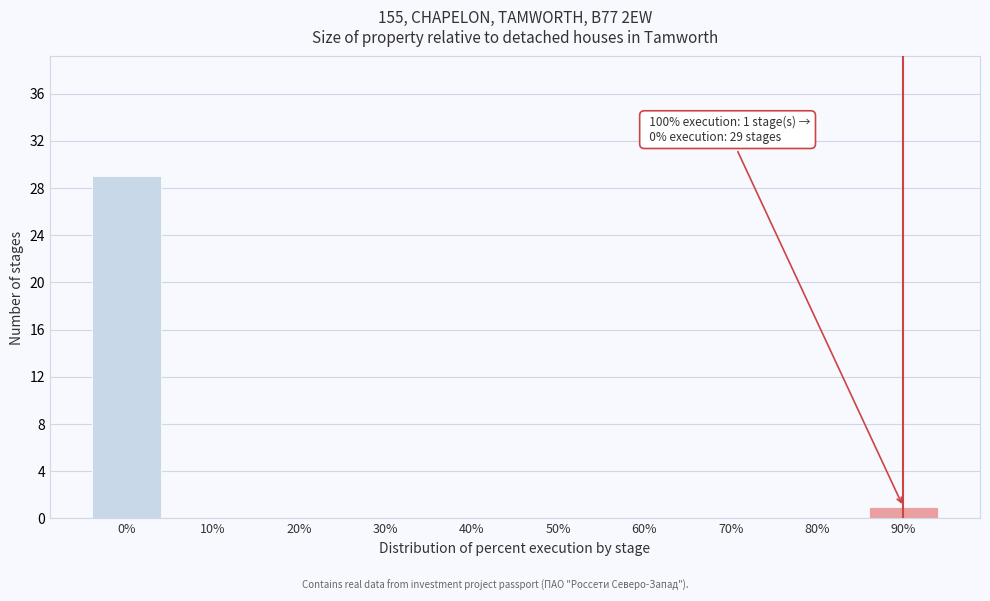

Reading right to left, transcribe all the data shown in this chart.

90%=1	80%=0	70%=0	60%=0	50%=0	40%=0	30%=0	20%=0	10%=0	0%=29